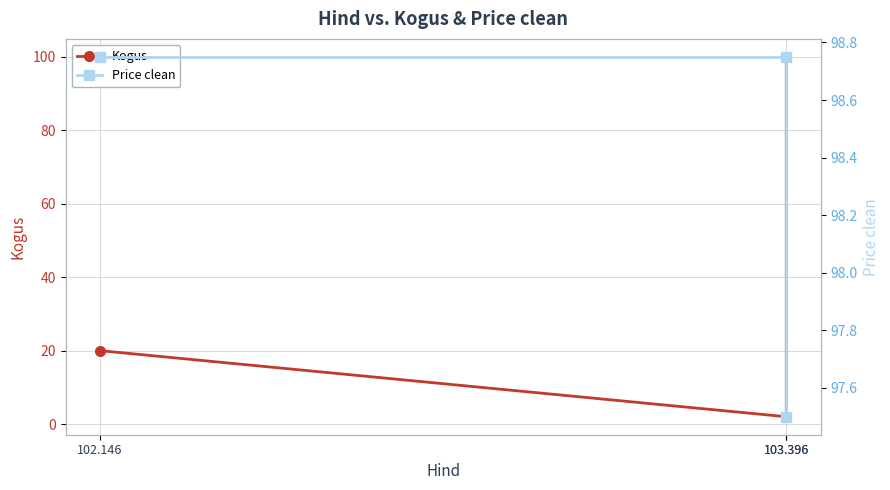

Read the Price clean value at 102.146.

98.8